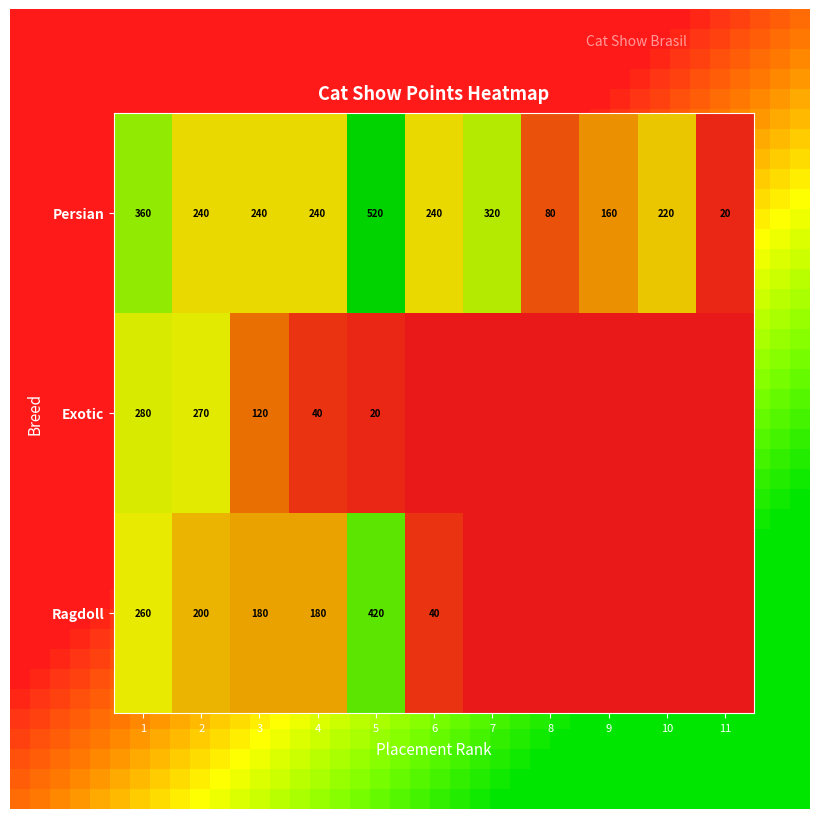

Rank the series by their average value, from highest to lowest.

Persian, Ragdoll, Exotic